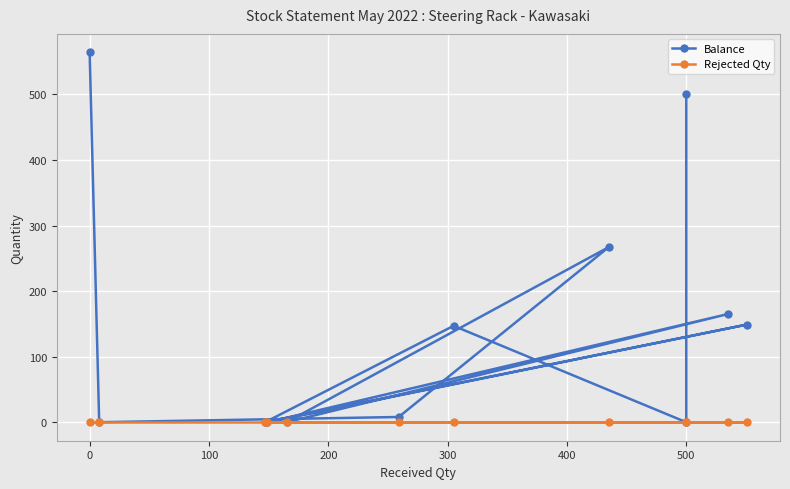

What position from the left is 500?

7